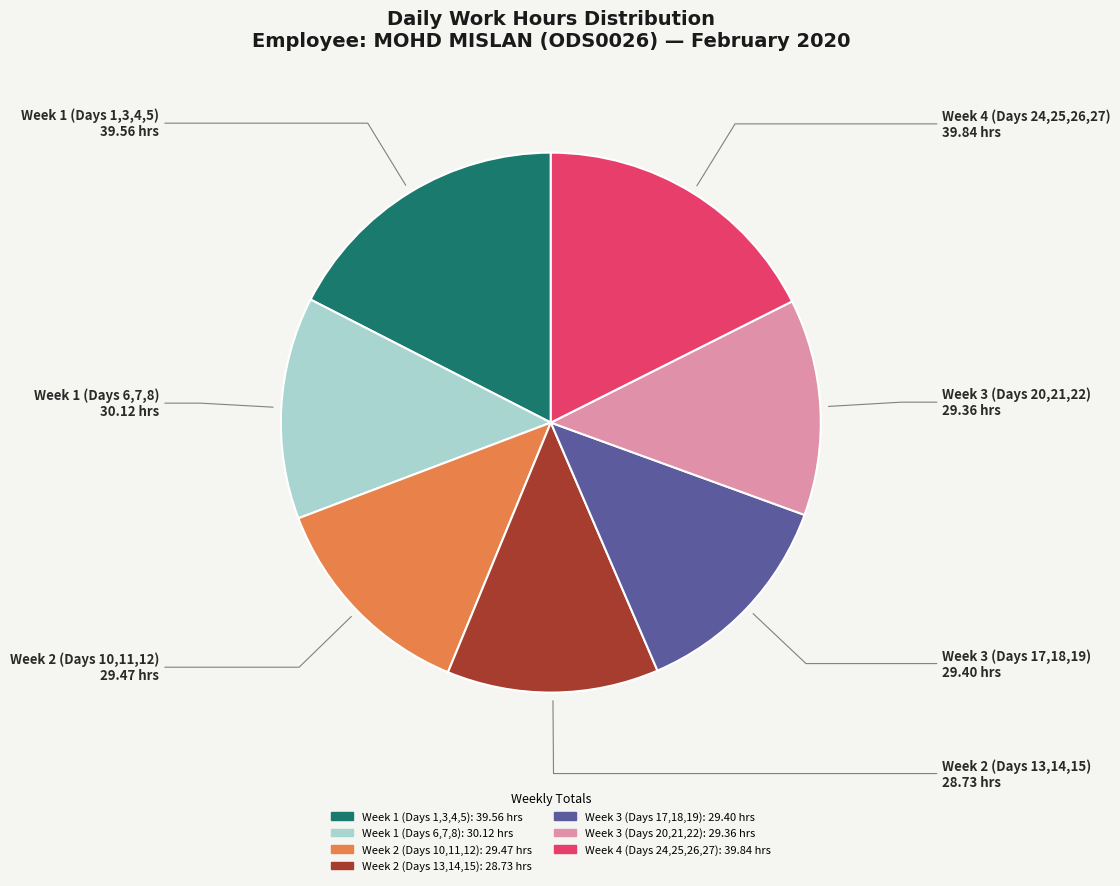

Is there a majority slice in this chart?

No